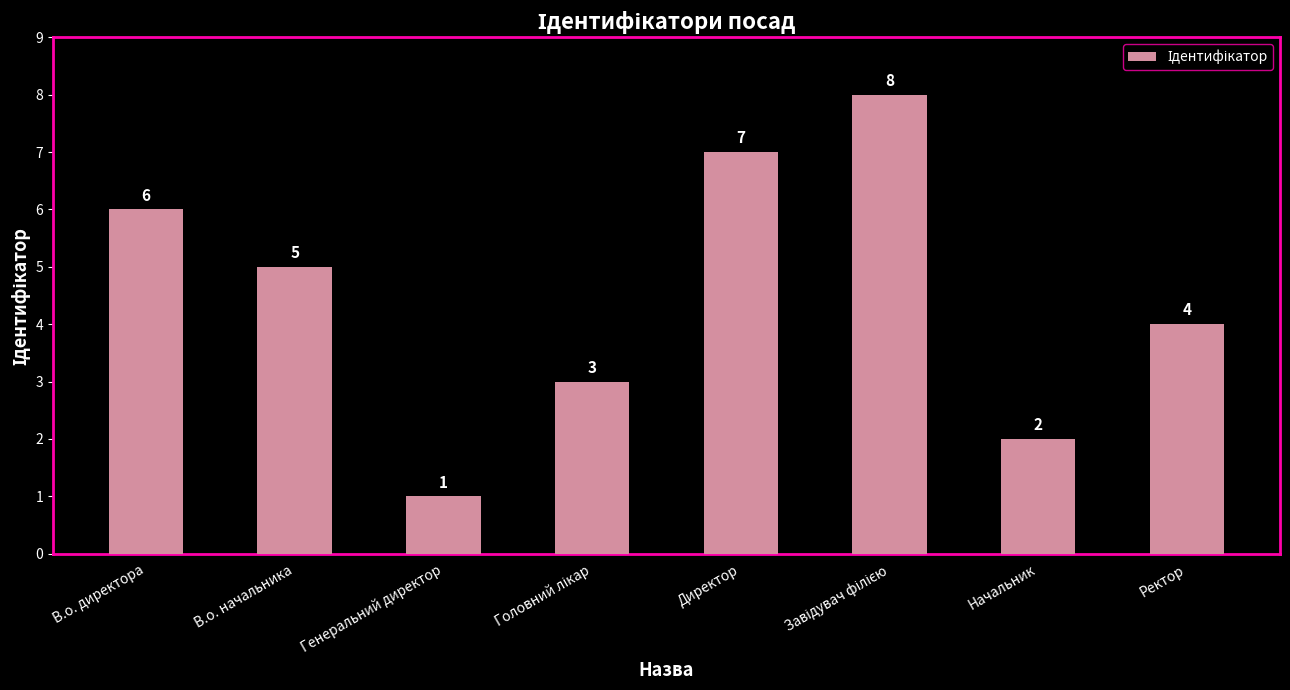

The value at В.о. директора is 6. True or false?

True